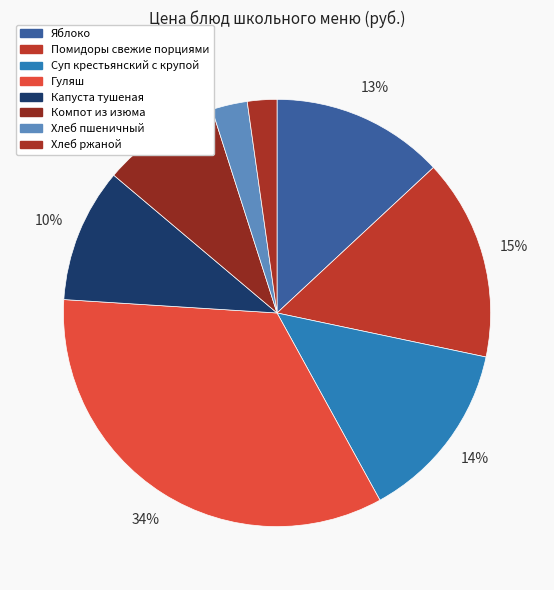

To the nearest percent, what portion does Хлеб пшеничный represent?

3%